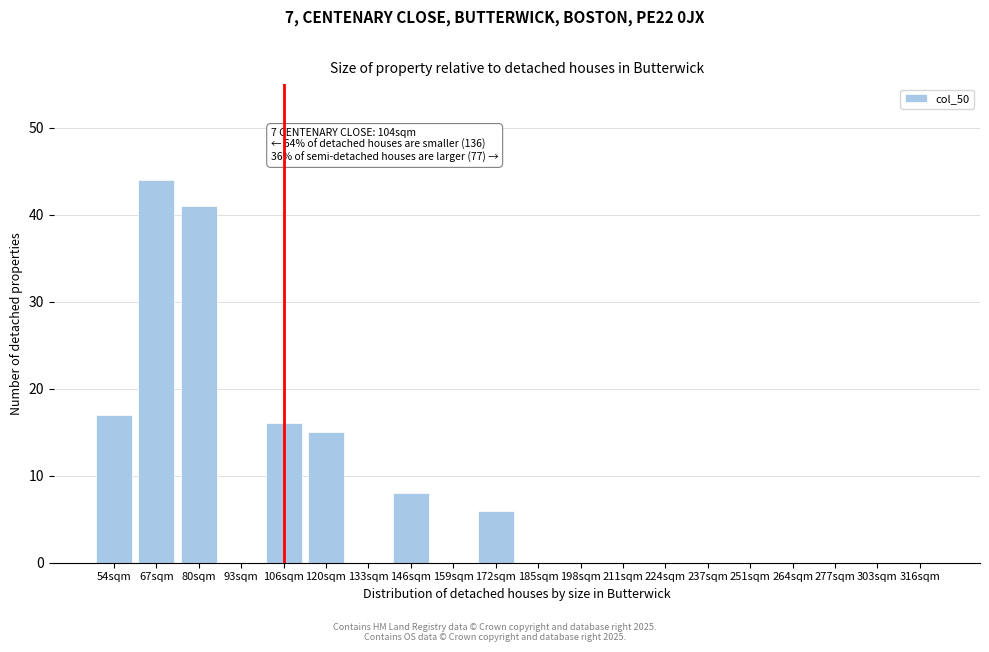

Reading left to right, extract all data points from this chart.

54sqm=17	67sqm=44	80sqm=41	93sqm=0	106sqm=16	120sqm=15	133sqm=0	146sqm=8	159sqm=0	172sqm=6	185sqm=0	198sqm=0	211sqm=0	224sqm=0	237sqm=0	251sqm=0	264sqm=0	277sqm=0	303sqm=0	316sqm=0